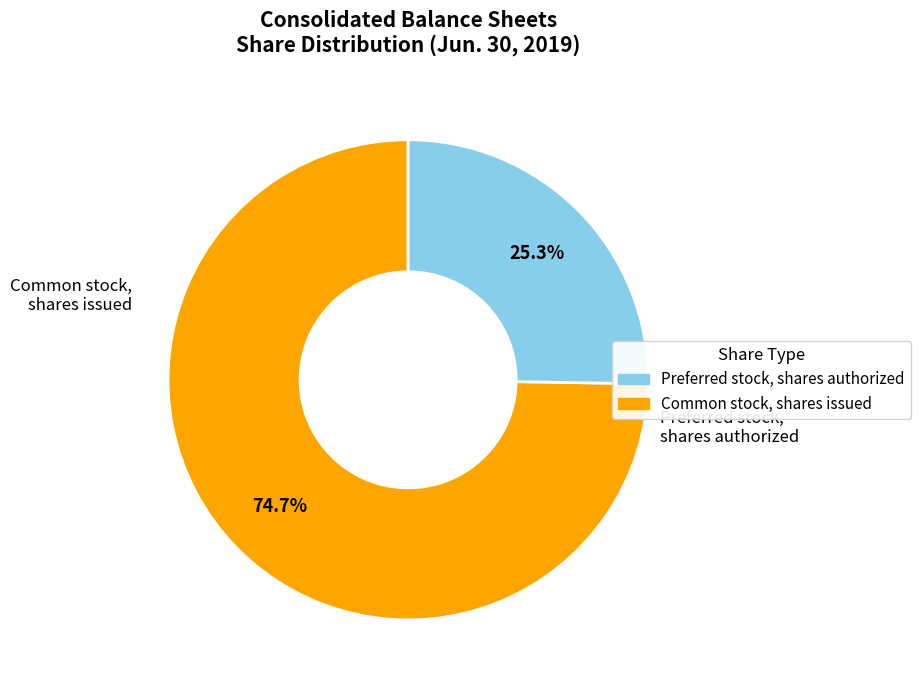

Is there a majority slice in this chart?

Yes